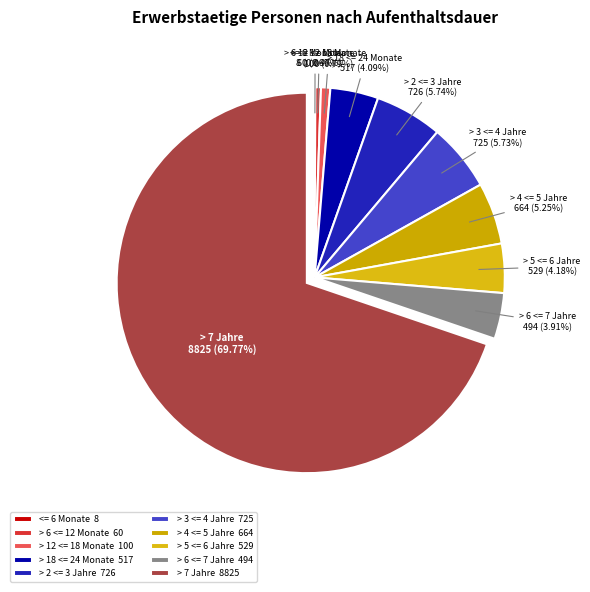

Between > 7 Jahre and > 12 <= 18 Monate, which is larger?

> 7 Jahre